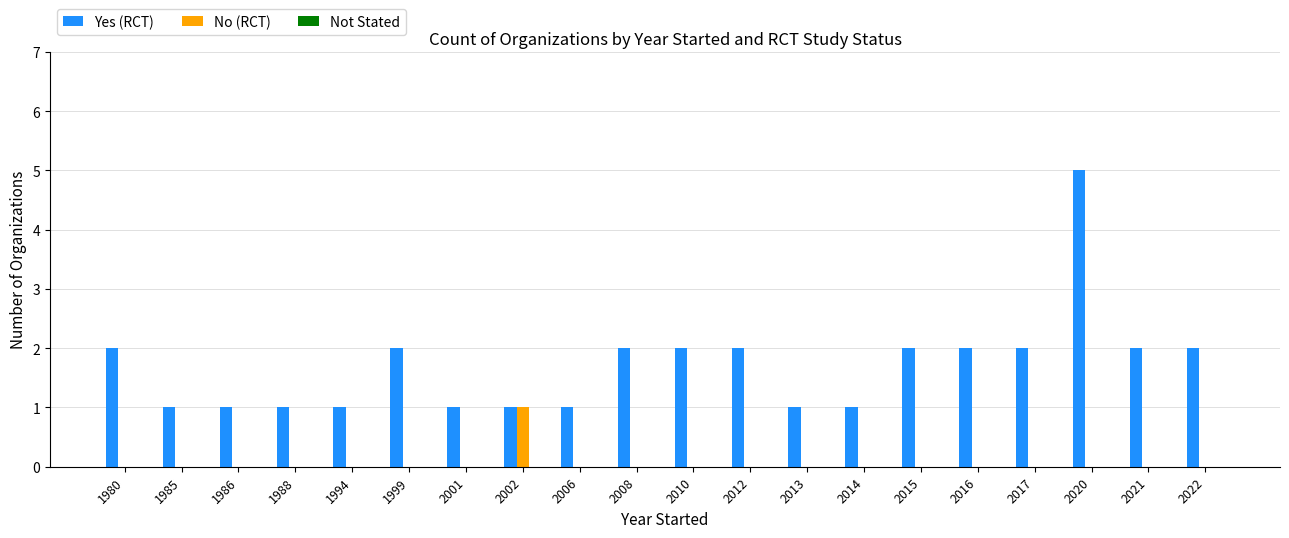

Which category has the highest value in the No (RCT) series?

2002